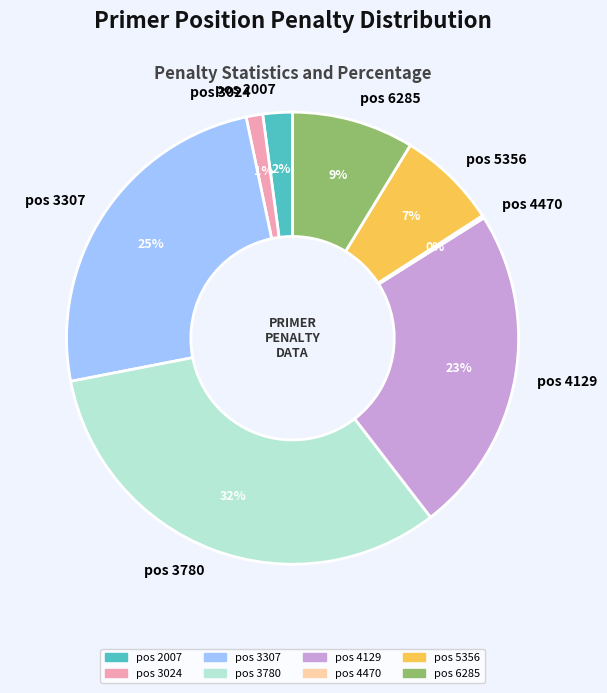

Is the sum of pos 3780 and pos 3307 greater than half?

Yes